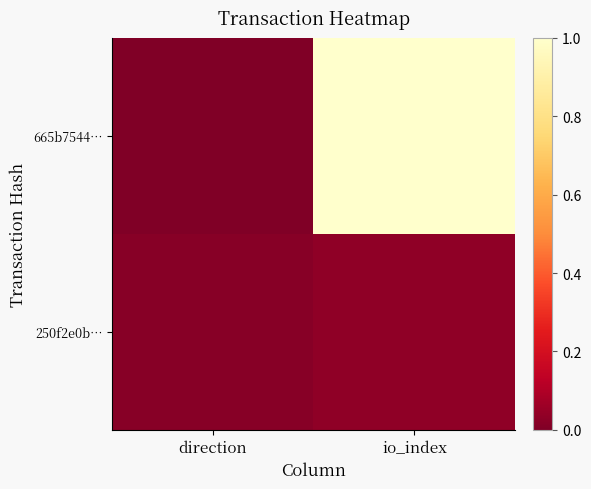

How many data points does each series have?

2